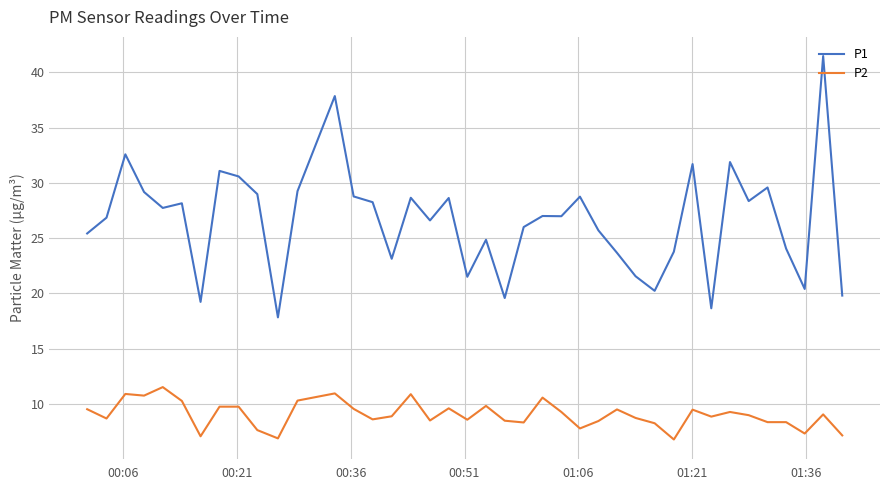

List the series in order of their overall mean, lowest first.

P2, P1